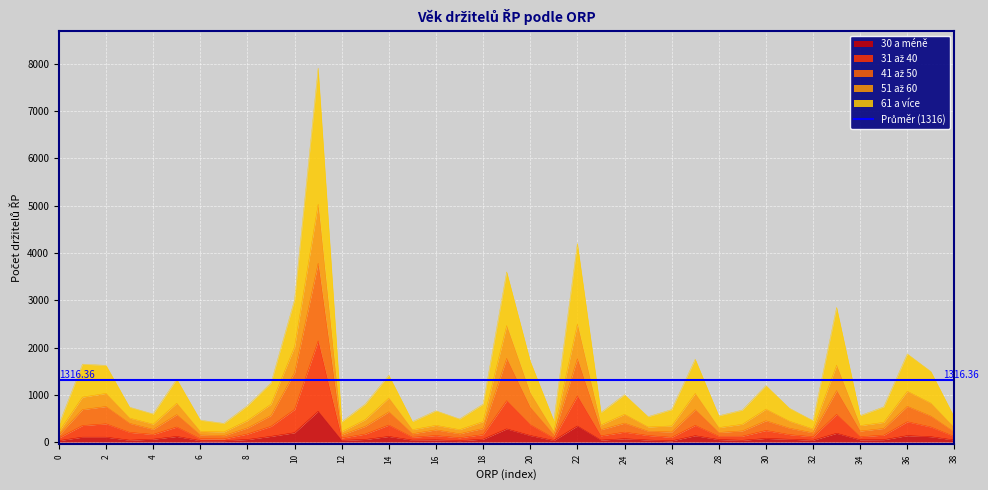

What is the difference between the maximum and second lowest values in the 30 a méně series?

622